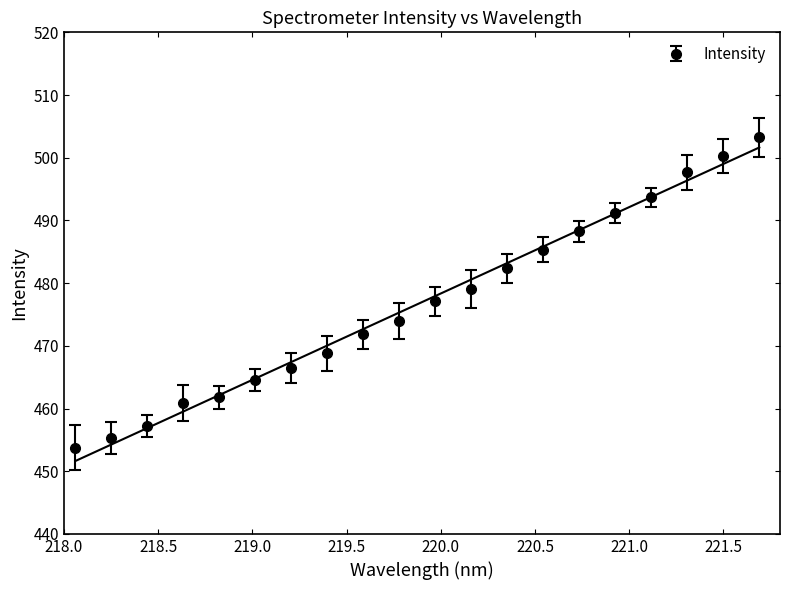

How many distinct data groups are displayed?

1